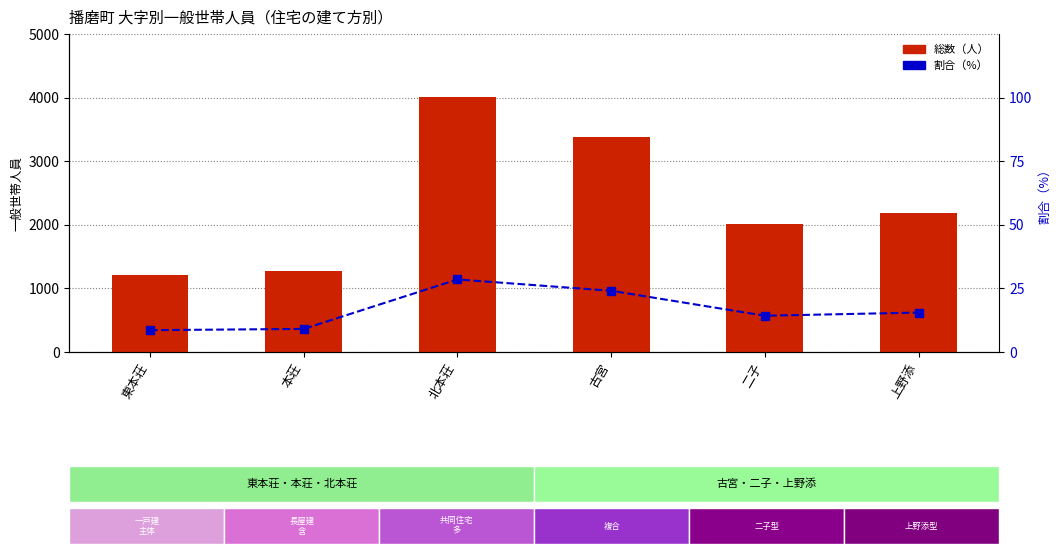

What is the sum of the 割合（%） values at 二子 and 北本荘?

42.8